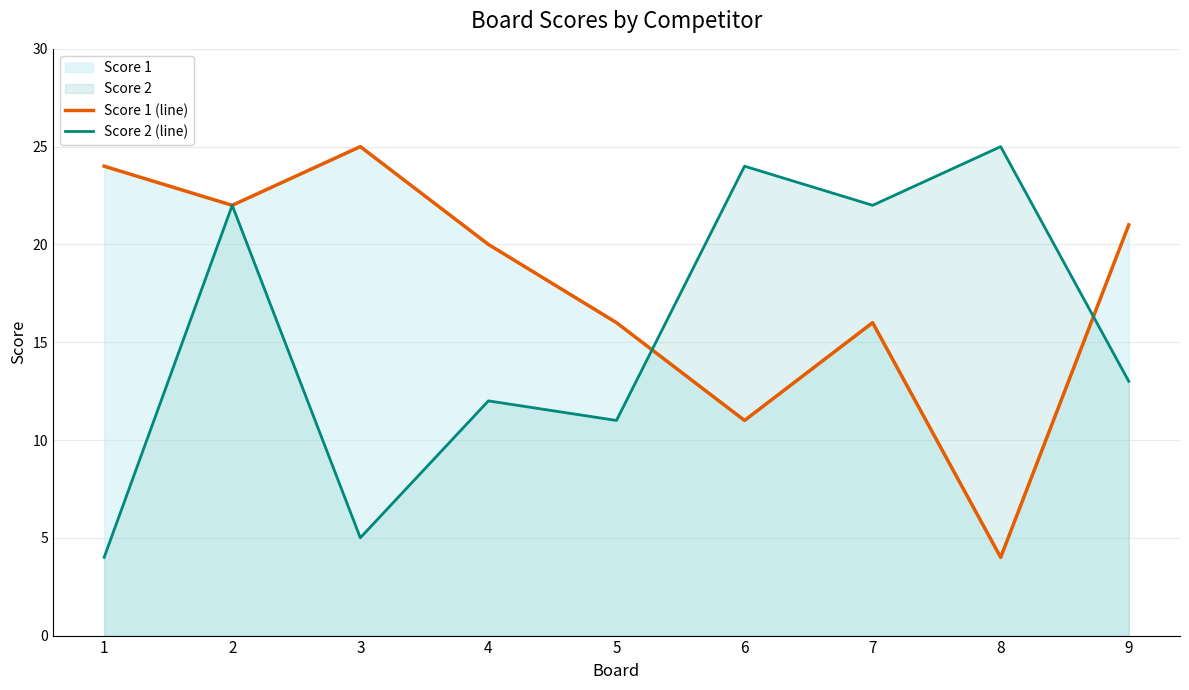

Which series has the widest spread of values?

Score 1 (line)